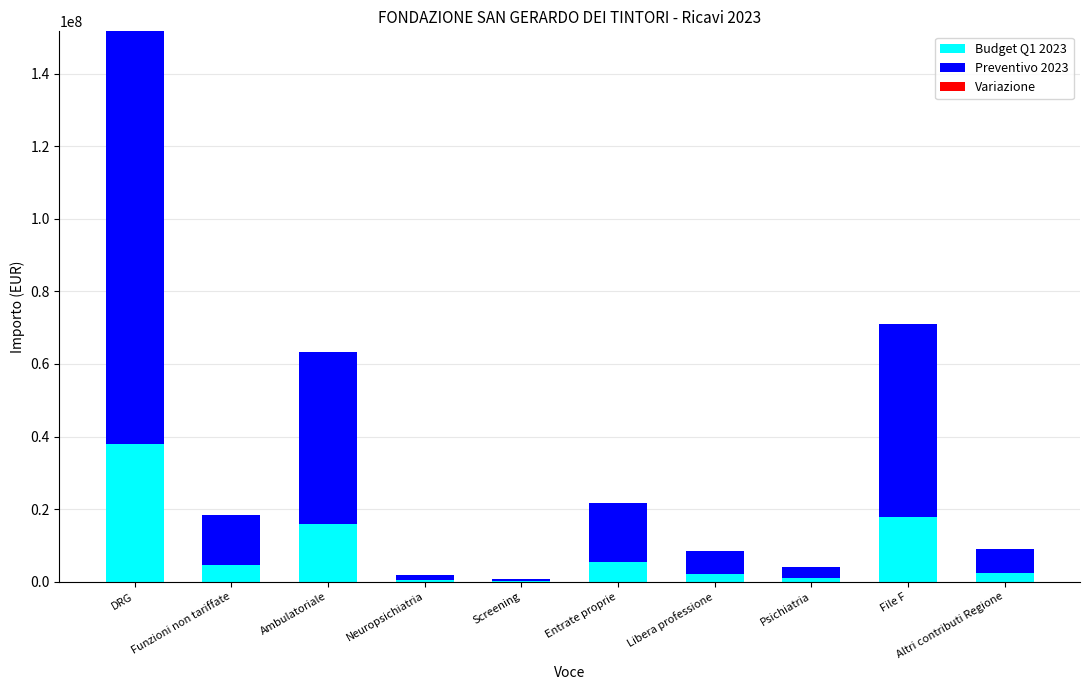

At which category is the sum across all series the highest?

DRG